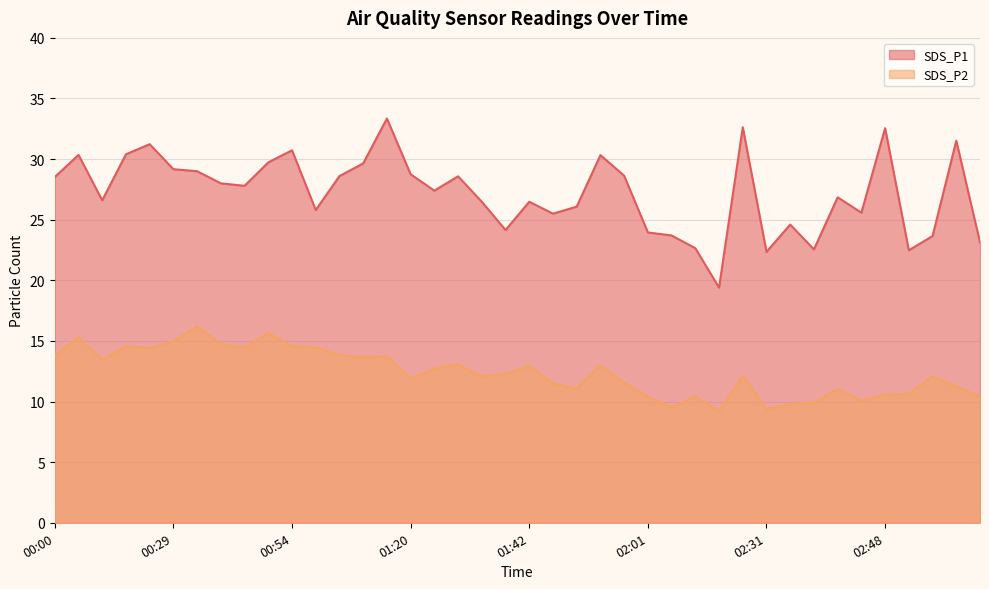

What is the total value across all series at 02:53?

35.7